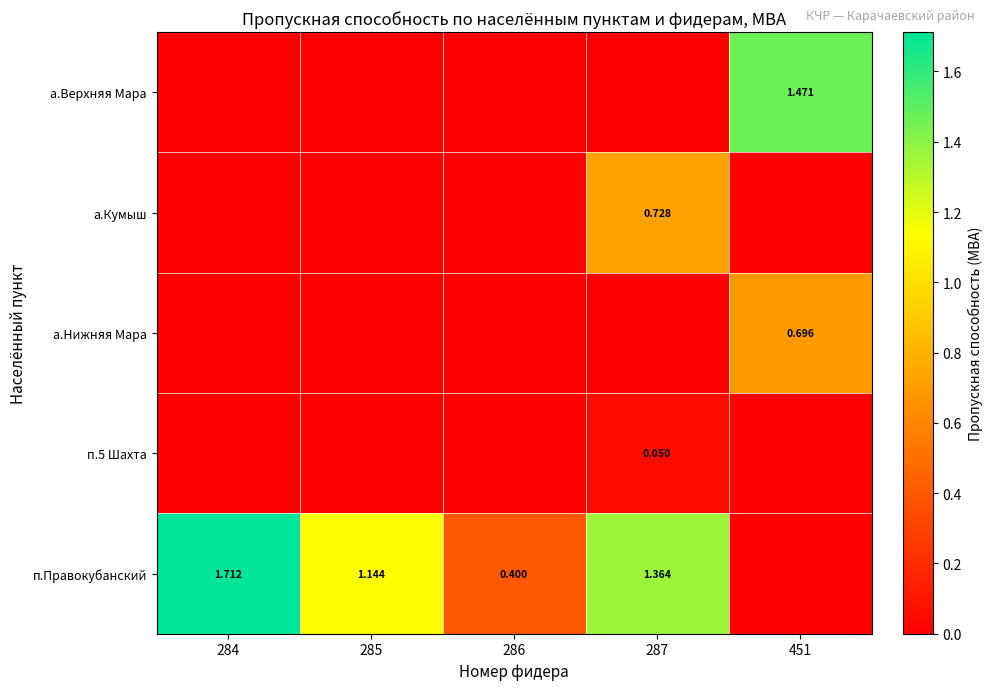

How many а.Верхняя Мара values are between 0 and 1?

4